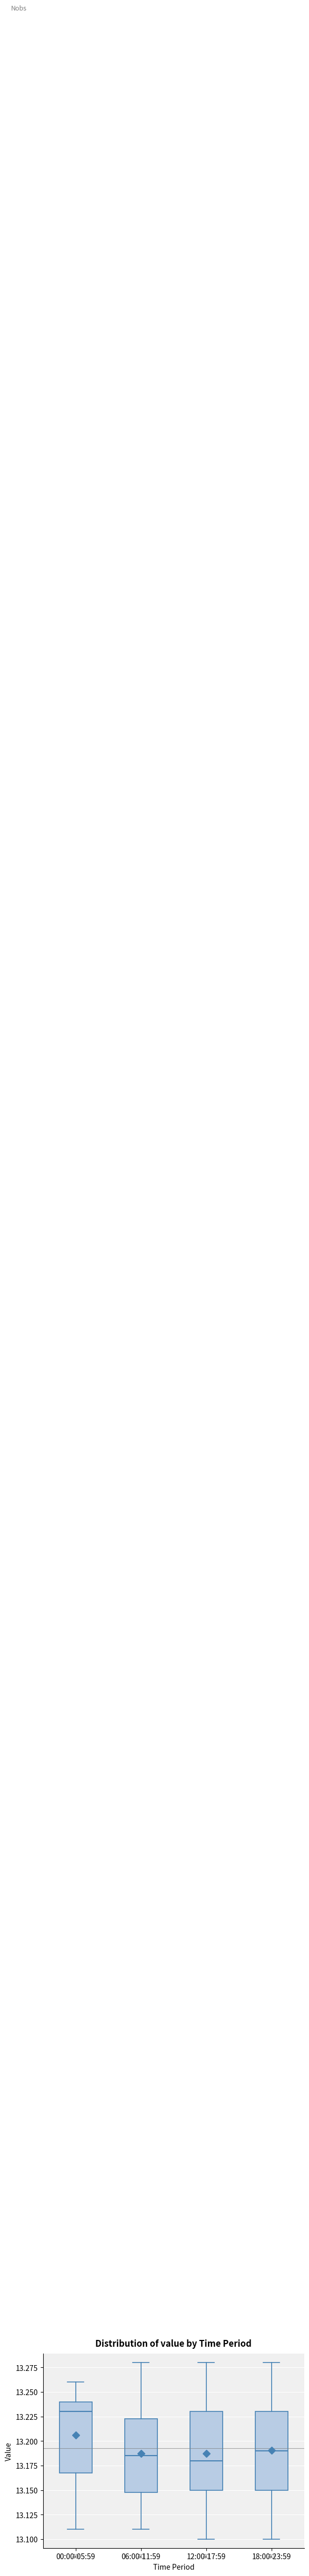

Which box's median line is the highest?

00:00-05:59